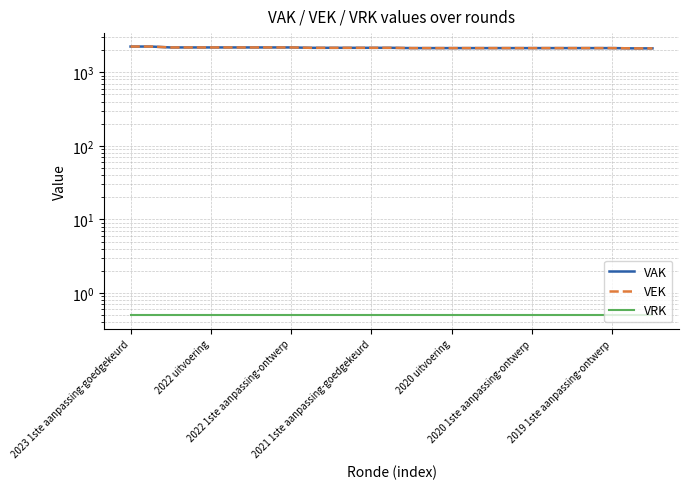

At 9, list the series in order from largest to smallest.

VAK, VEK, VRK